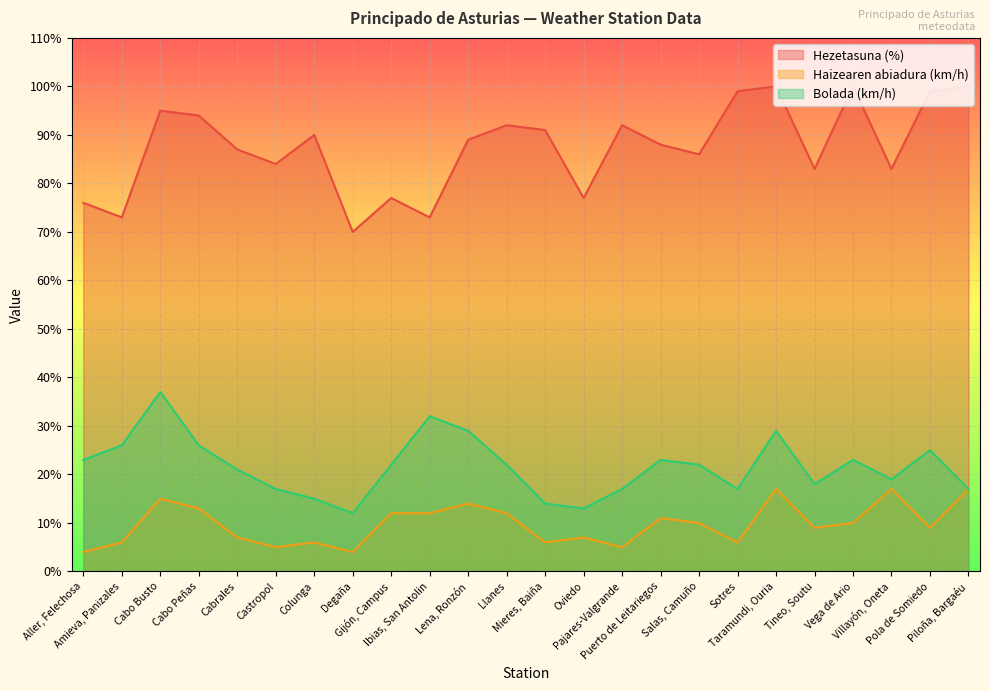

Reading left to right, extract all data points from this chart.

Hezetasuna (%): Aller, Felechosa=76	Amieva, Panizales=73	Cabo Busto=95	Cabo Peñas=94	Cabrales=87	Castropol=84	Colunga=90	Degaña=70	Gijón, Campus=77	Ibias, San Antolin=73	Lena, Ronzón=89	Llanes=92	Mieres, Baiña=91	Oviedo=77	Pajares-Valgrande=92	Puerto de Leitariegos=88	Salas, Camuño=86	Sotres=99	Taramundi, Ouria=100	Tineo, Soutu=83	Vega de Ario=100	Villayón, Oneta=83	Pola de Somiedo=99	Piloña, Bargaéu=100
Haizearen abiadura (km/h): Aller, Felechosa=4	Amieva, Panizales=6	Cabo Busto=15	Cabo Peñas=13	Cabrales=7	Castropol=5	Colunga=6	Degaña=4	Gijón, Campus=12	Ibias, San Antolin=12	Lena, Ronzón=14	Llanes=12	Mieres, Baiña=6	Oviedo=7	Pajares-Valgrande=5	Puerto de Leitariegos=11	Salas, Camuño=10	Sotres=6	Taramundi, Ouria=17	Tineo, Soutu=9	Vega de Ario=10	Villayón, Oneta=17	Pola de Somiedo=9	Piloña, Bargaéu=17
Bolada (km/h): Aller, Felechosa=23	Amieva, Panizales=26	Cabo Busto=37	Cabo Peñas=26	Cabrales=21	Castropol=17	Colunga=15	Degaña=12	Gijón, Campus=22	Ibias, San Antolin=32	Lena, Ronzón=29	Llanes=22	Mieres, Baiña=14	Oviedo=13	Pajares-Valgrande=17	Puerto de Leitariegos=23	Salas, Camuño=22	Sotres=17	Taramundi, Ouria=29	Tineo, Soutu=18	Vega de Ario=23	Villayón, Oneta=19	Pola de Somiedo=25	Piloña, Bargaéu=17